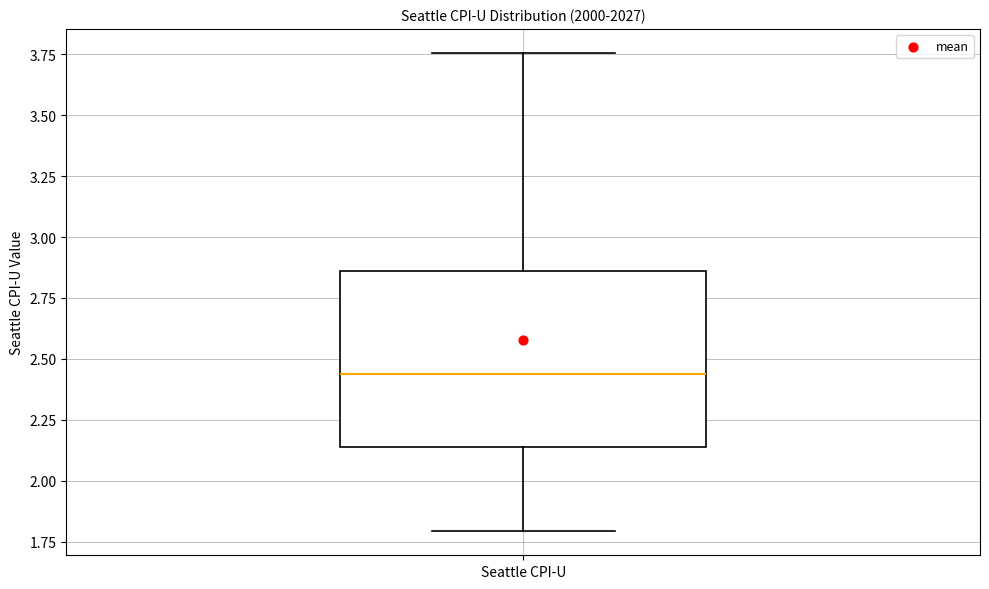

Read this box plot against the y-axis: the position of the median line, the range covered by the box, and the ends of both whiskers. The values are not printed on the chart, so give them approximately, as read against the axis.

median 2.45, box 2.15 to 2.85, whiskers 1.80 to 3.75